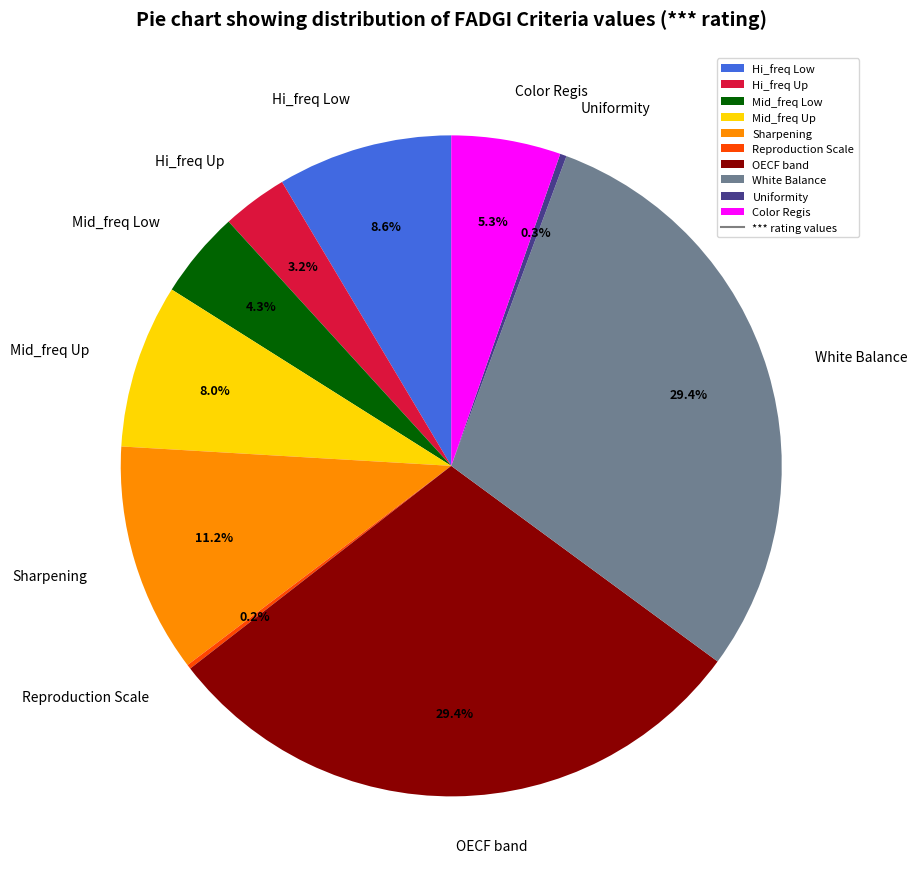

Is Color Regis the majority of the pie?

No